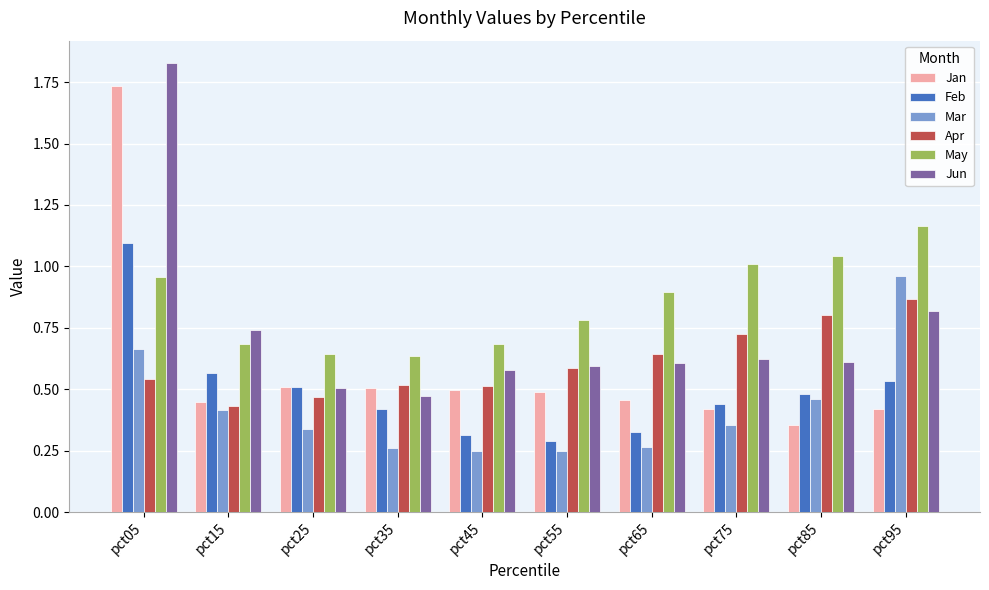

Is the value of May at pct95 greater than the value of Feb at pct15?

Yes